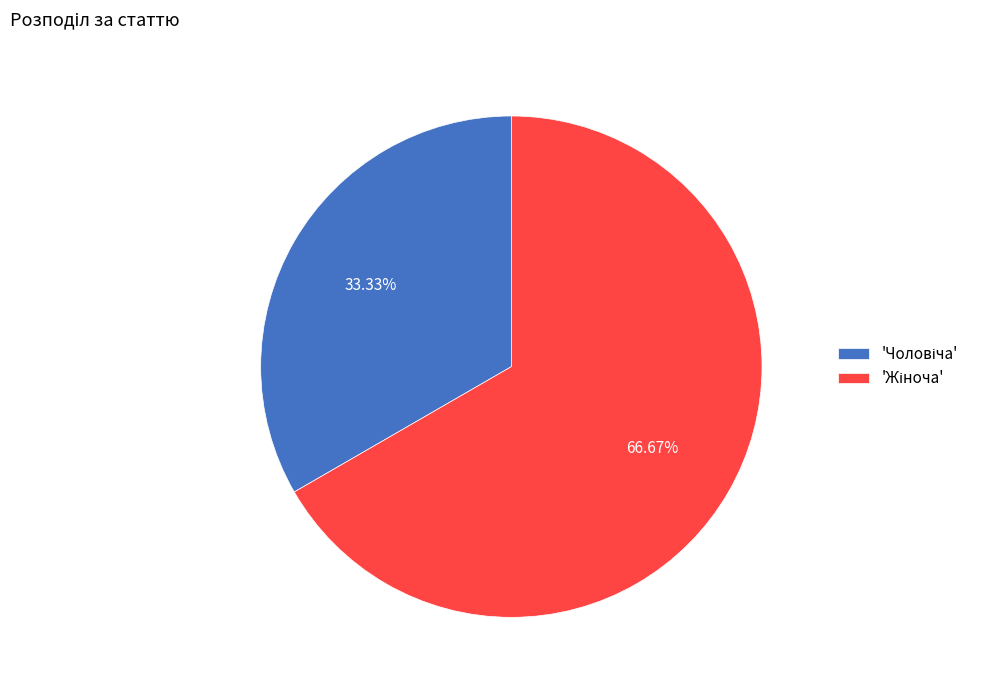

Is there a majority slice in this chart?

Yes